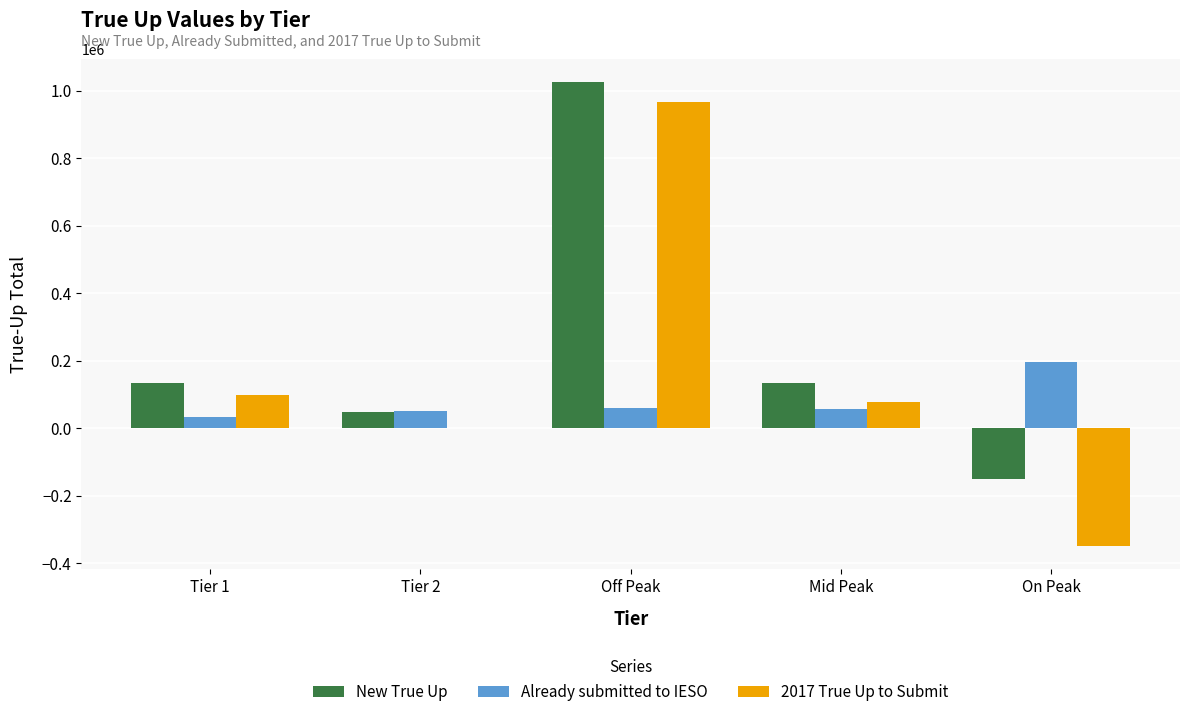

What is the highest value of the 2017 True Up to Submit series?

966122.3